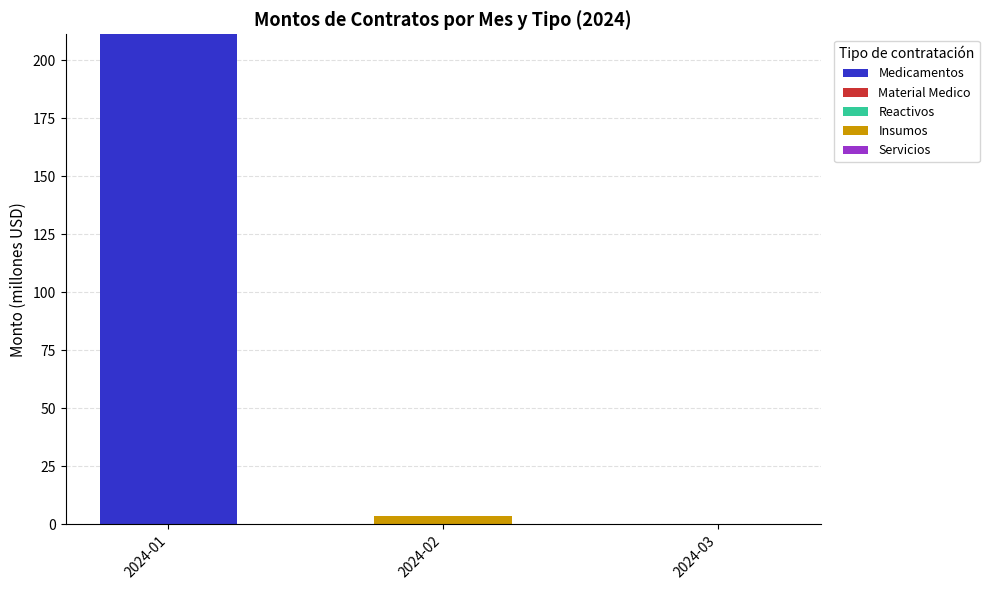

What is the highest value of the Medicamentos series?

211.2